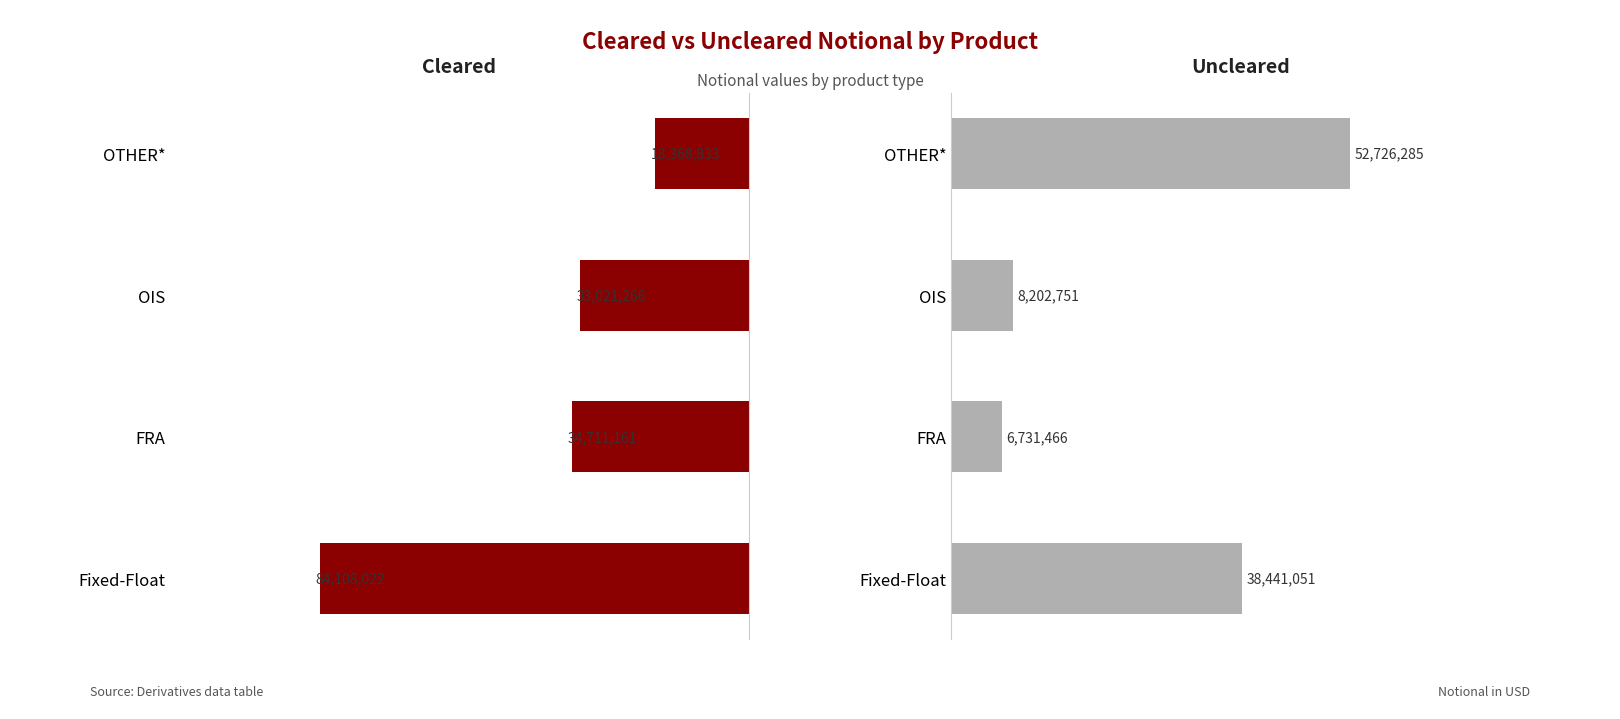

What is the average value of the Uncleared series?

26525388